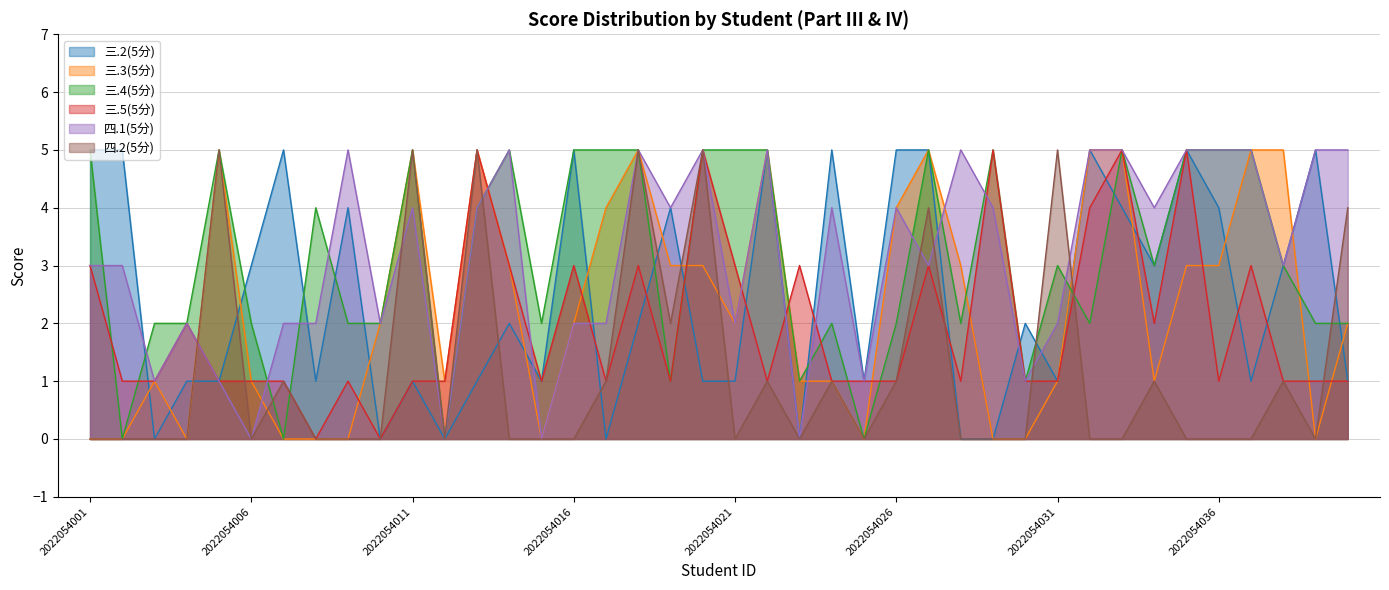

How many times do 三.3(5分) and 三.2(5分) cross each other?

14